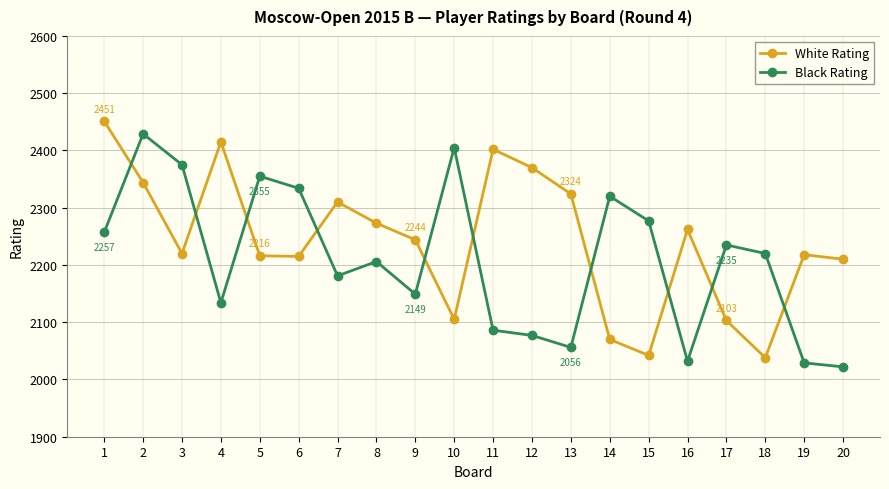

What are all the series names shown in the legend?

White Rating, Black Rating